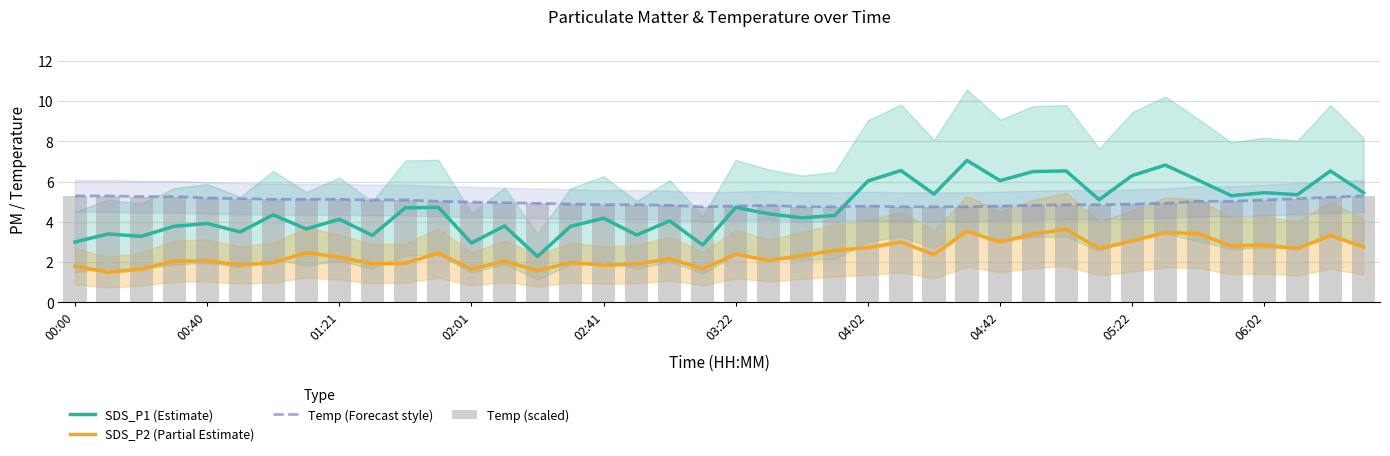

How many data points in SDS_P1 (Estimate) are above 4?

26